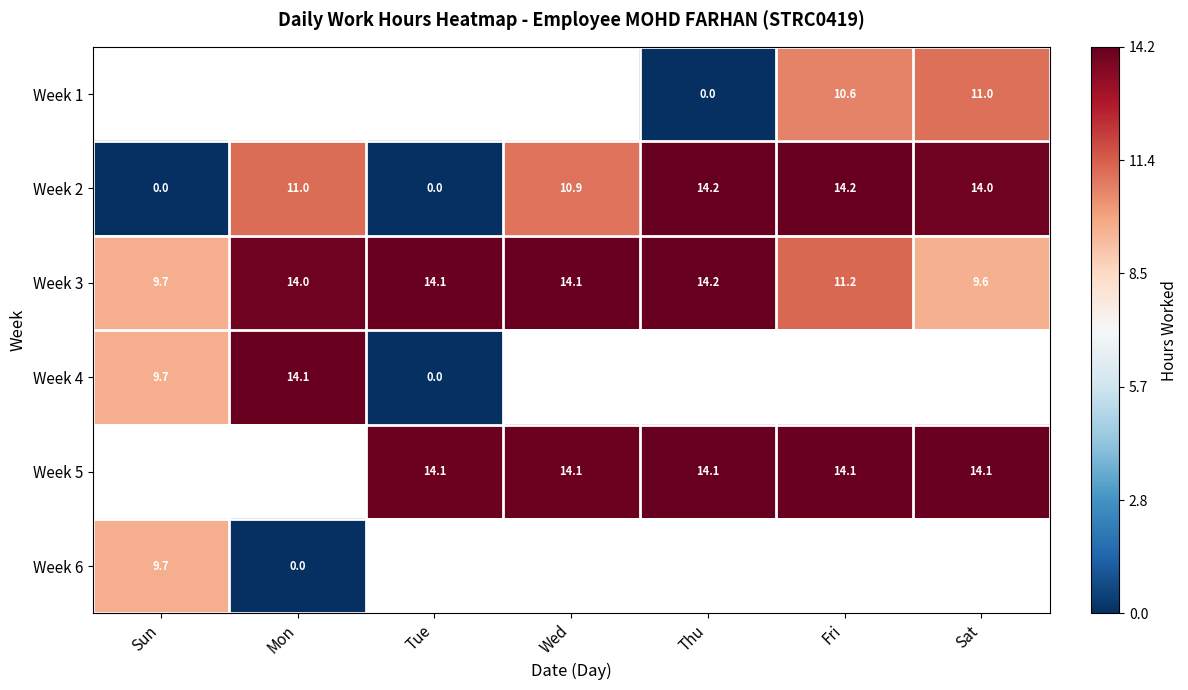

What is the sum of the Week 3 values at Tue and Sat?

23.7